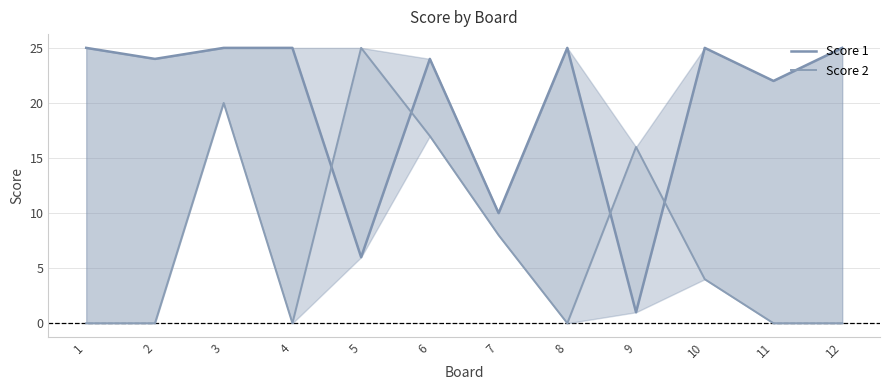

What is the average value of the Score 2 series?

8